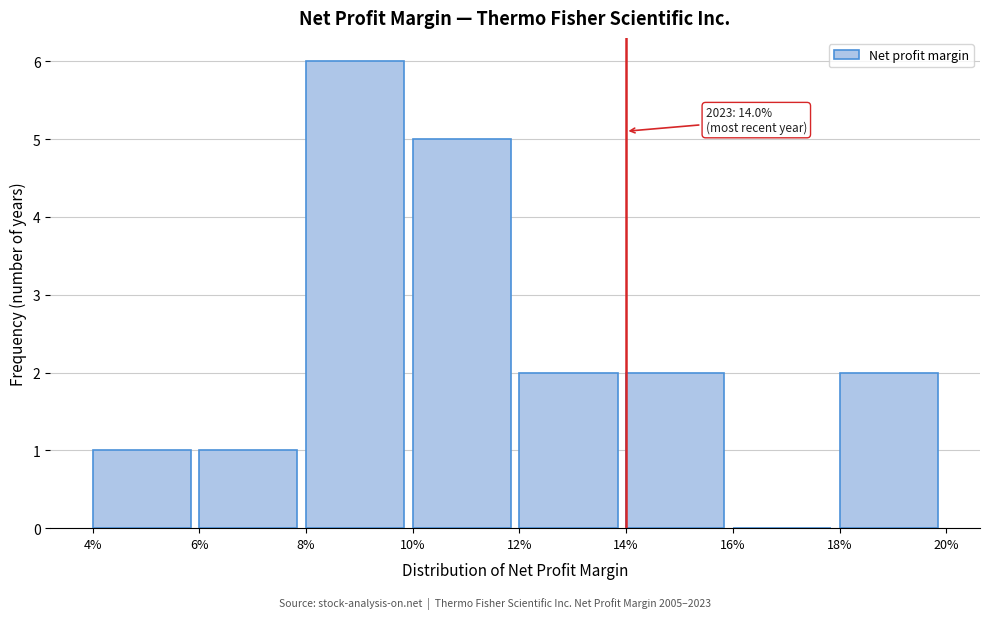

Over which range of the x-axis is the bar tallest?

8% to 10%